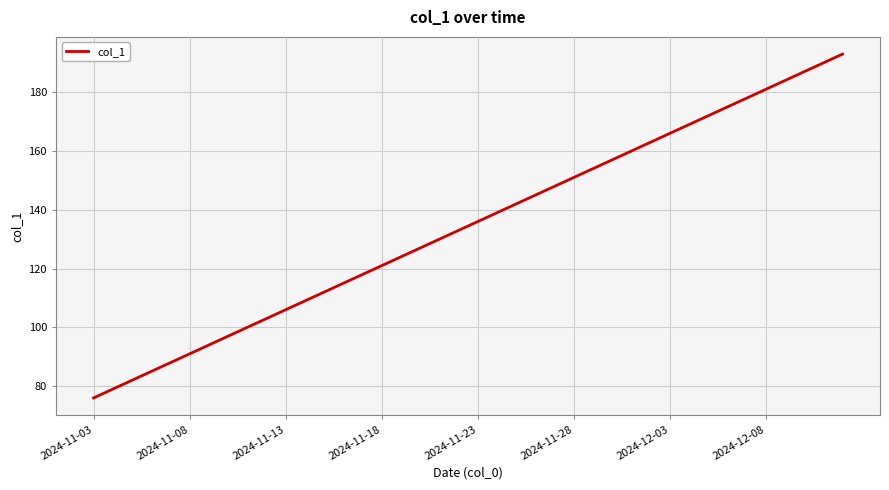

What is the difference between the maximum and minimum values?

117